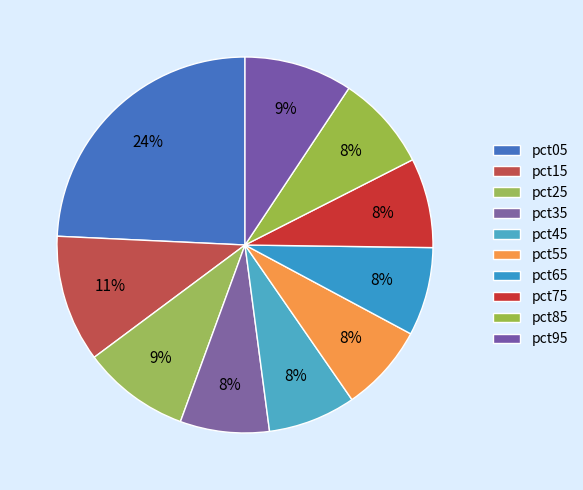

Is it true that pct95 is 21% of the pie?

False